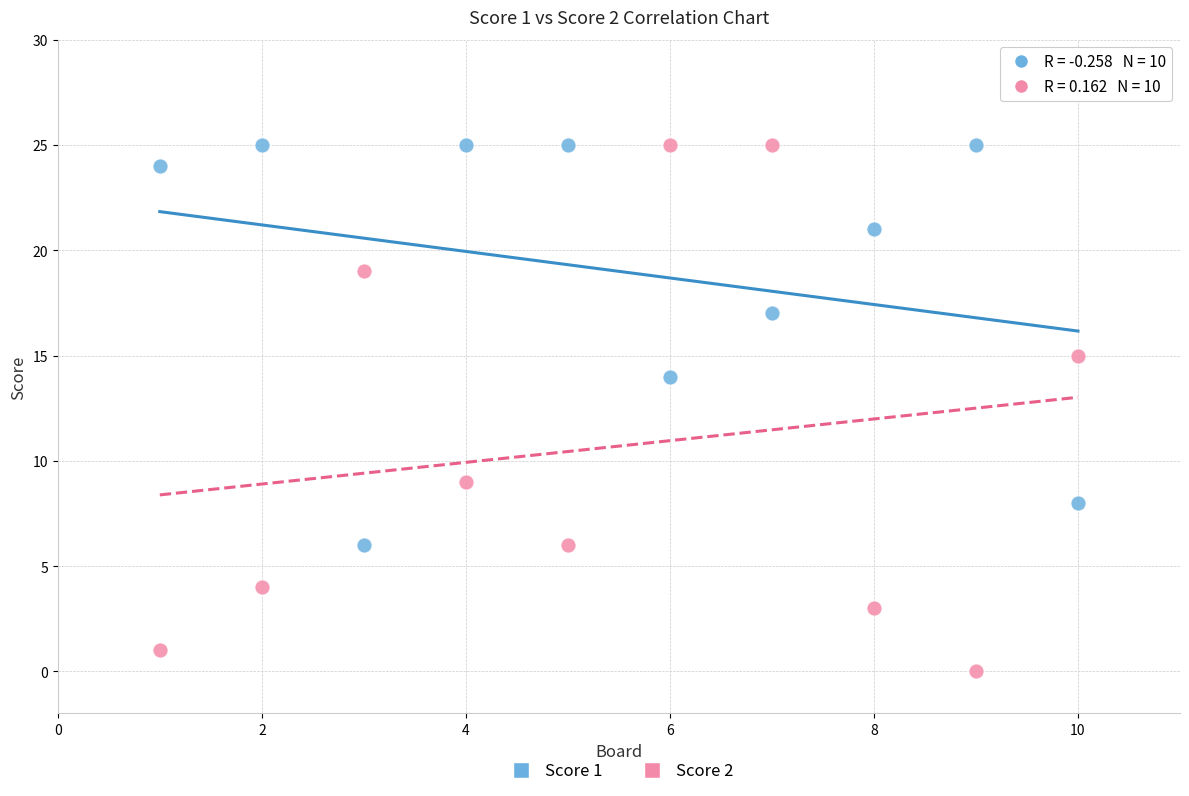

What is the X range (max minus min) for the scatter plot?

9